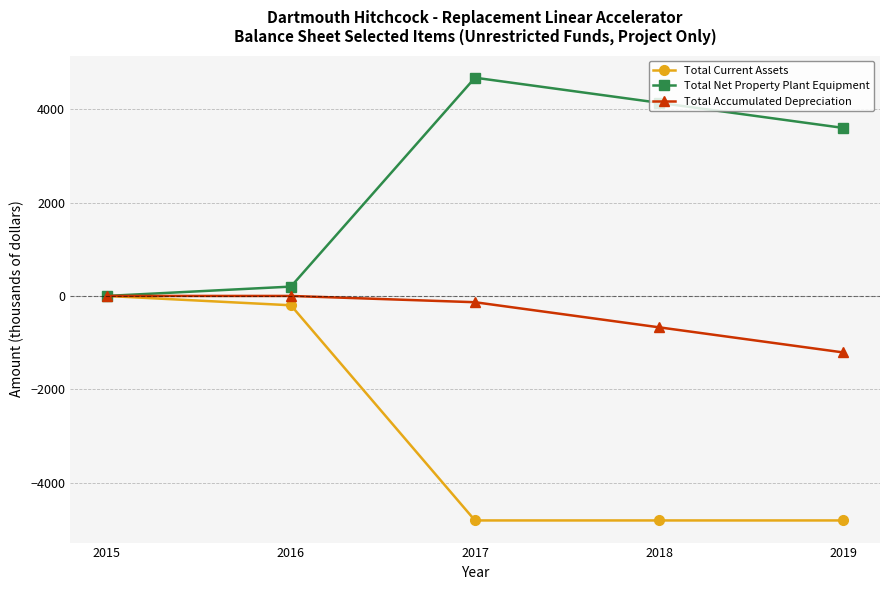

At how many categories does at least one series exceed 3421?

3